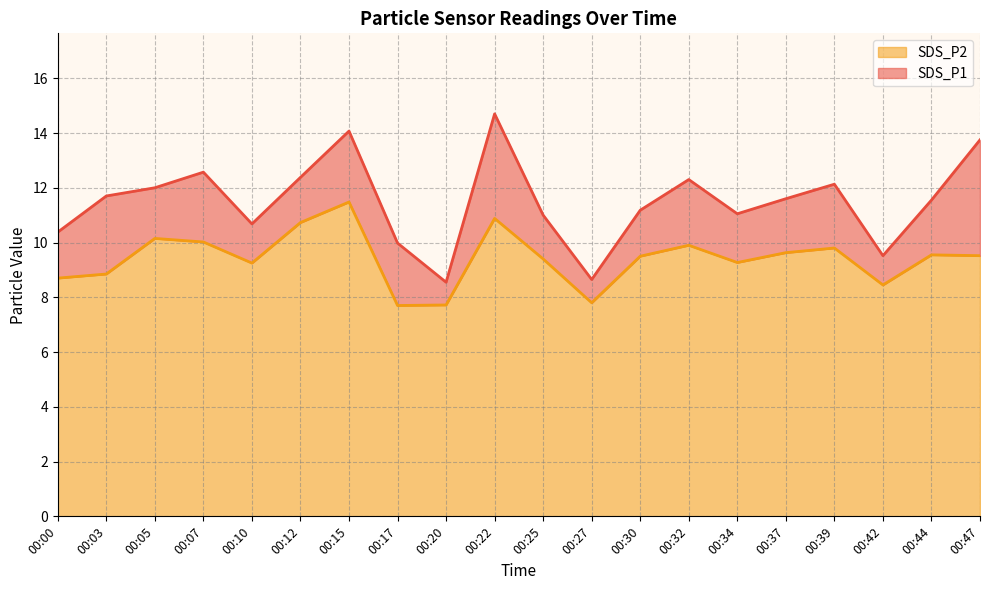

What are all the series names shown in the legend?

SDS_P2, SDS_P1